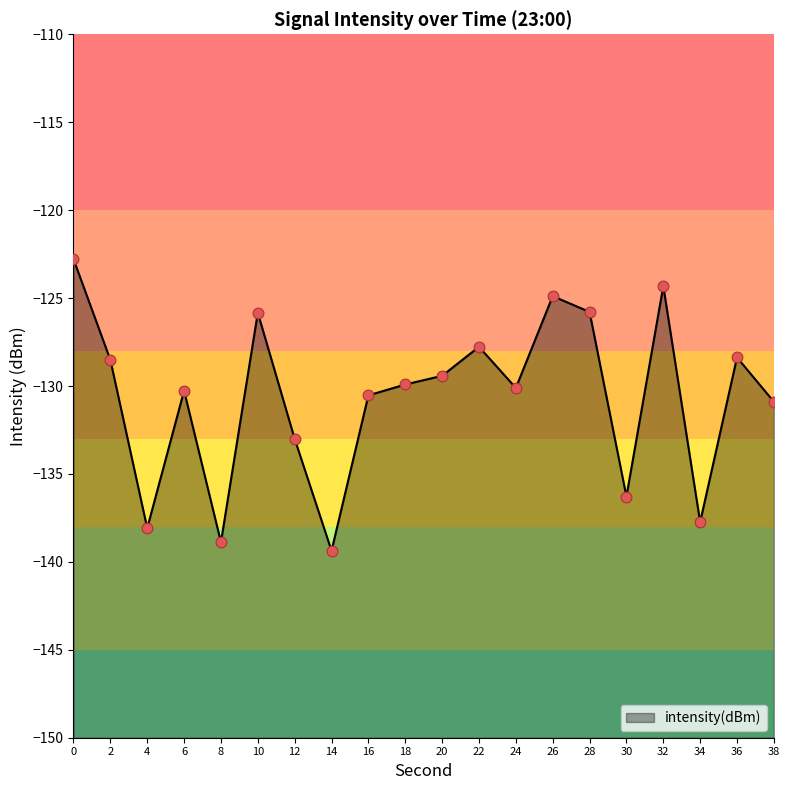

What is the change in value from 26 to 30?

-11.4